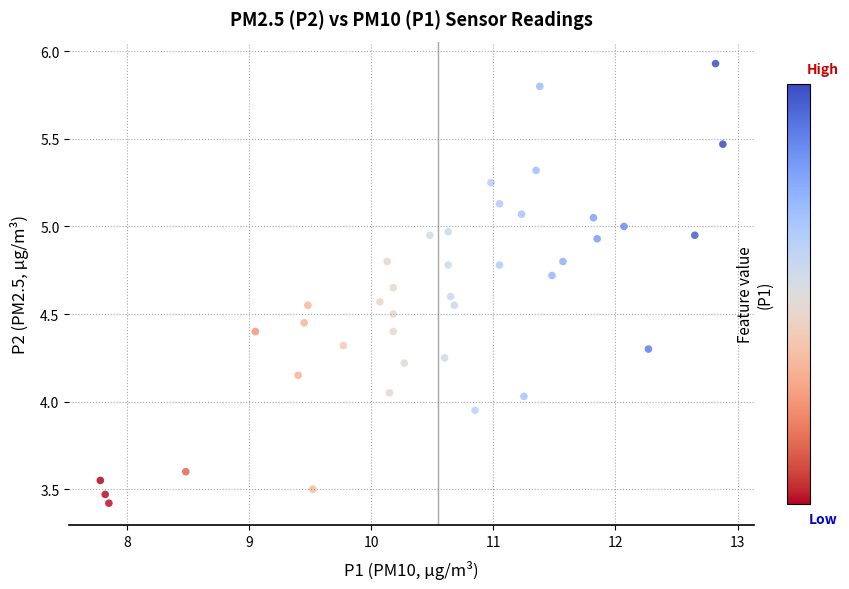

What is the range of Y values (max minus min)?

2.5